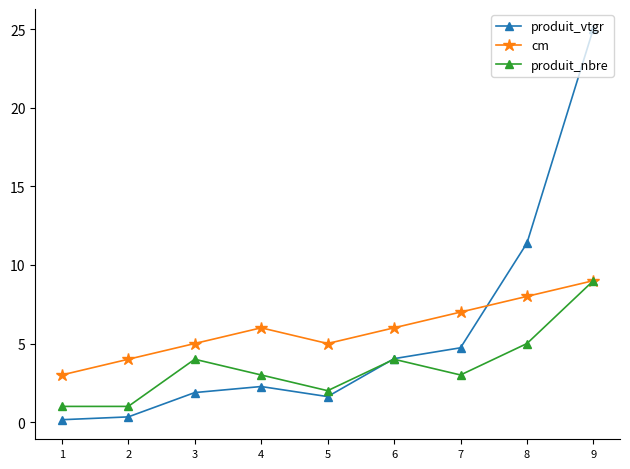

Reading left to right, list all the values displayed in this chart.

produit_vtgr: 0.2	0.3	1.9	2.3	1.6	4.0	4.7	11.4	25.0
cm: 3.0	4.0	5.0	6.0	5.0	6.0	7.0	8.0	9.0
produit_nbre: 1.0	1.0	4.0	3.0	2.0	4.0	3.0	5.0	9.0